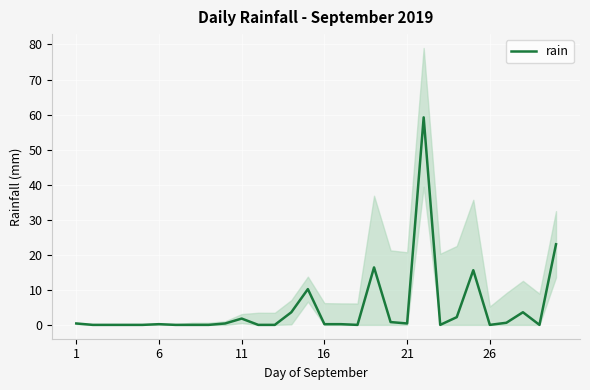

What is the average value?

4.6